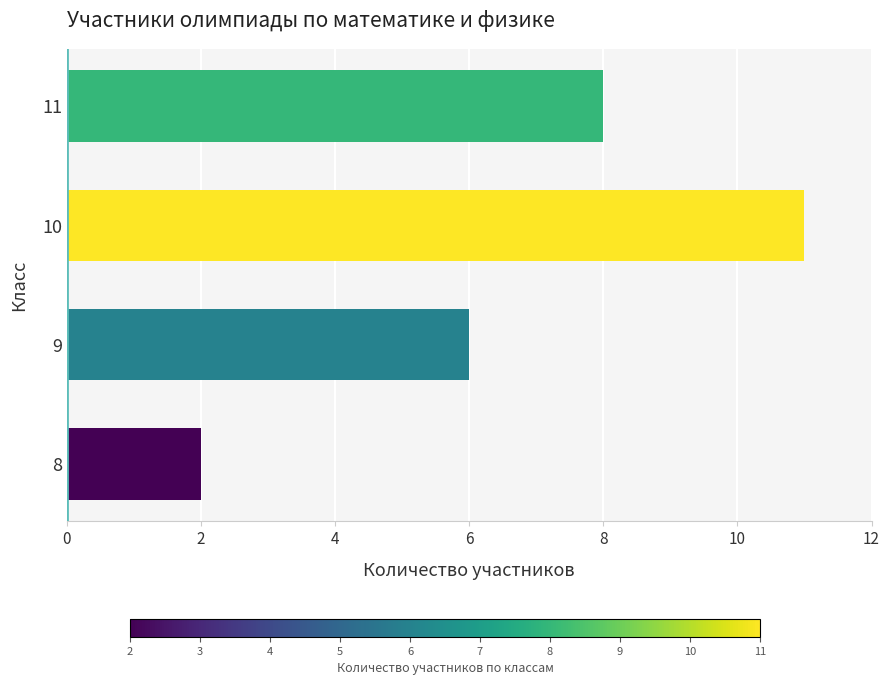

What is the change in value from 10 to 11?

-3